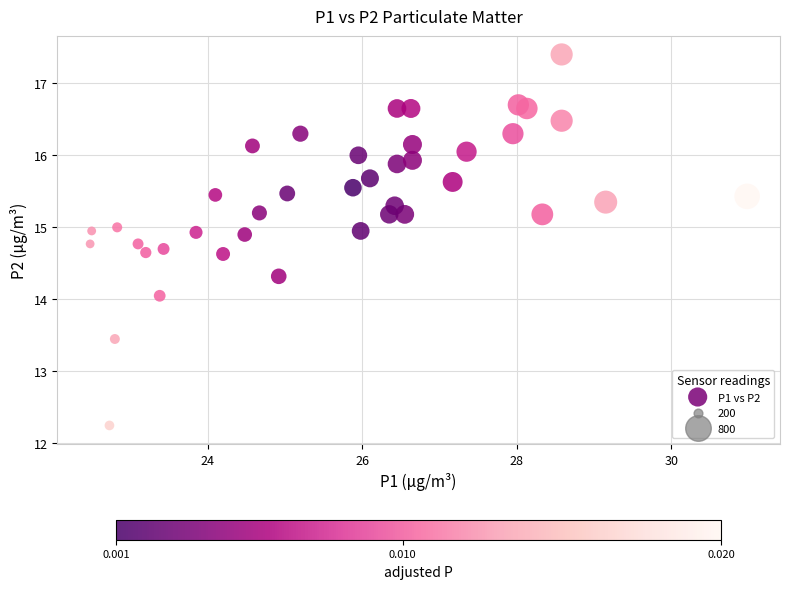

What is the range of X values (max minus min)?

8.5